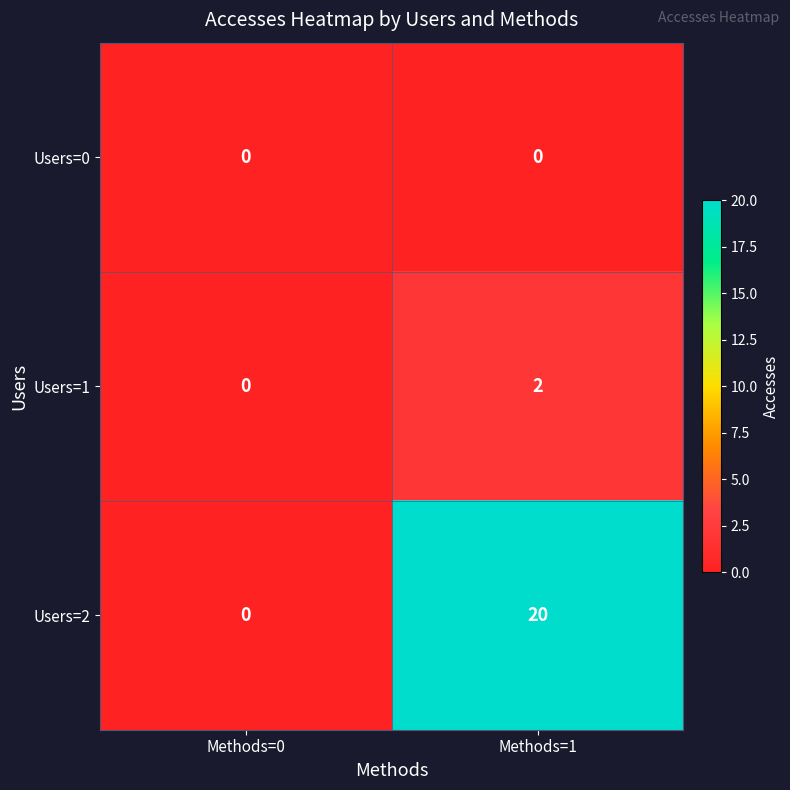

What is the difference between the maximum and minimum values in the Users=2 series?

20